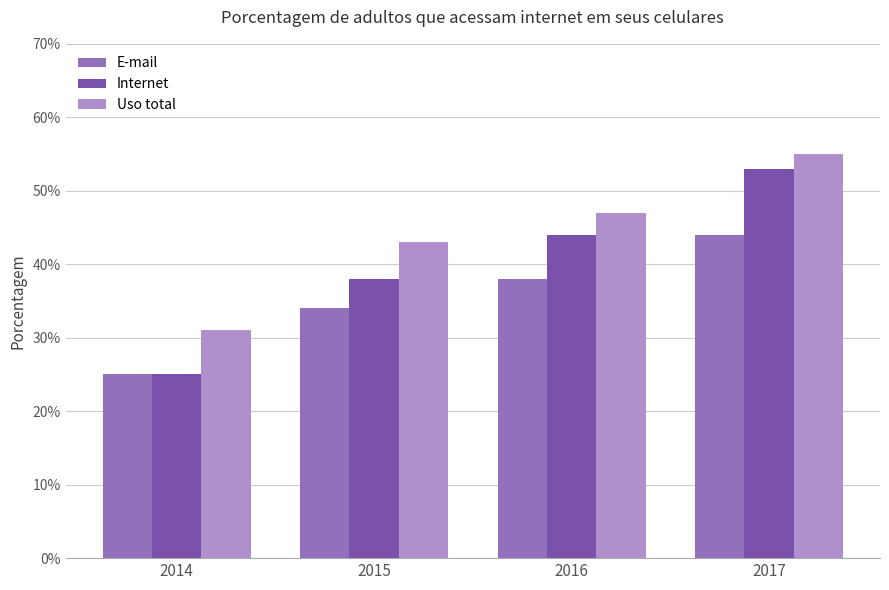

Does the chart contain stacked bars?

No